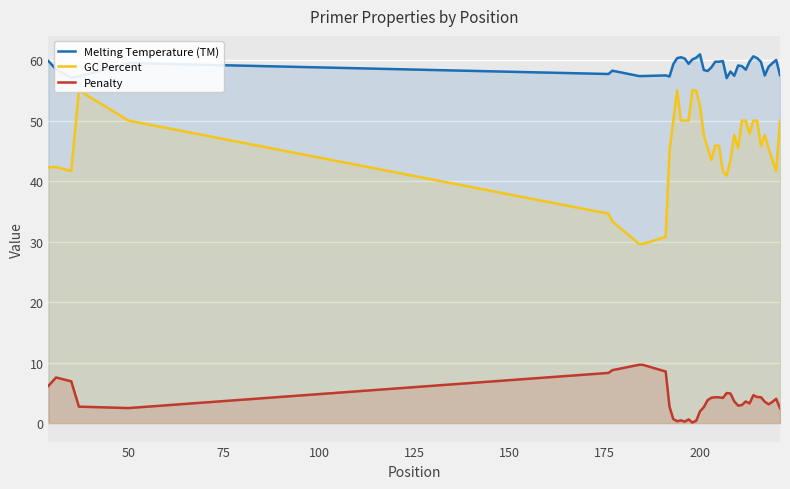

What are all the series names shown in the legend?

Melting Temperature (TM), GC Percent, Penalty